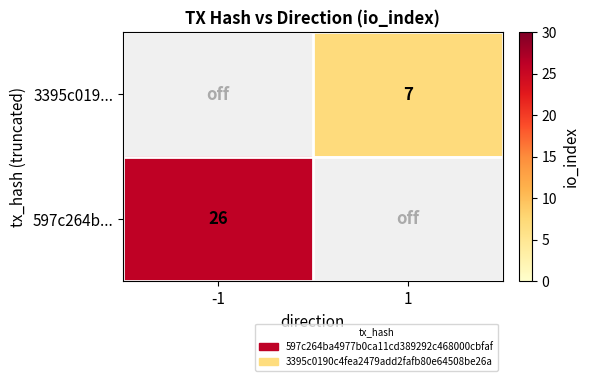

Is it true that 3395c019... equals 7 at 1?

True